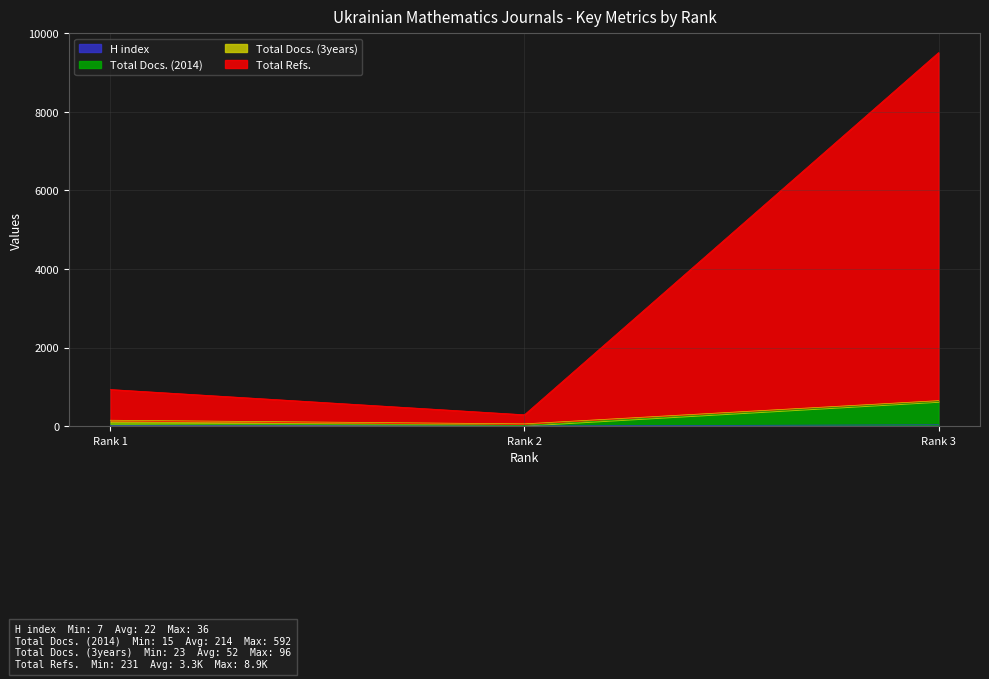

At which category does the chart reach its peak across all series?

Rank 3